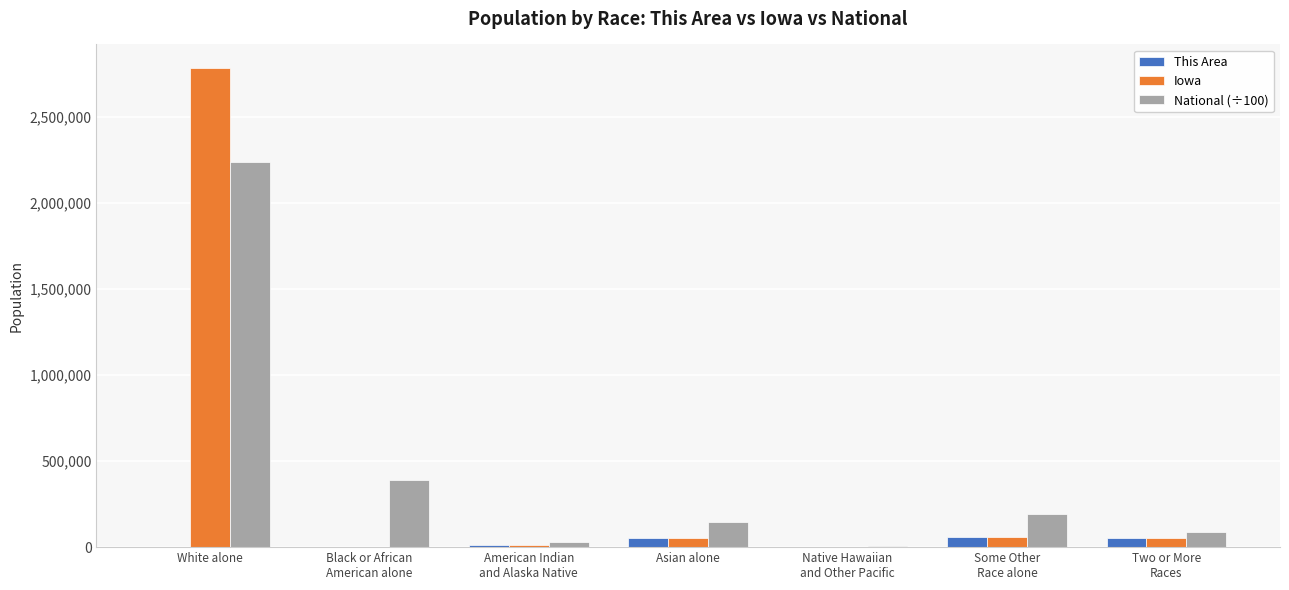

Which label corresponds to the largest value in the chart?

White alone